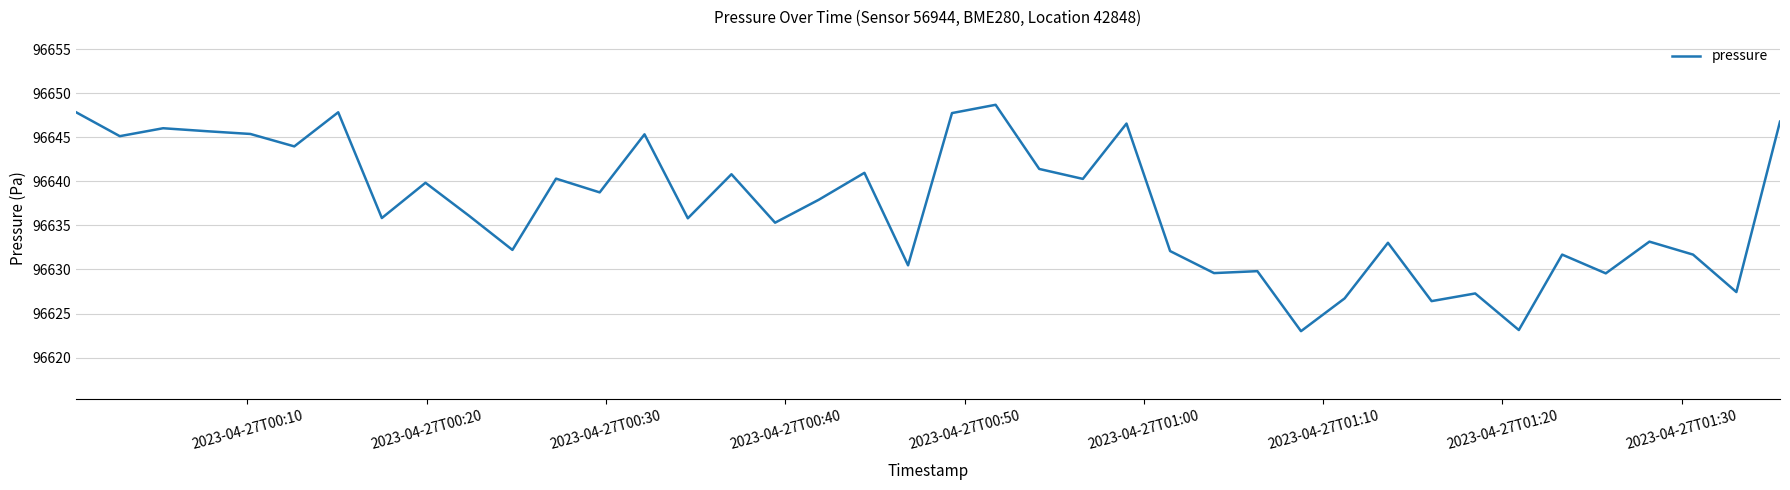

What is the difference between the second highest and minimum values?

24.8